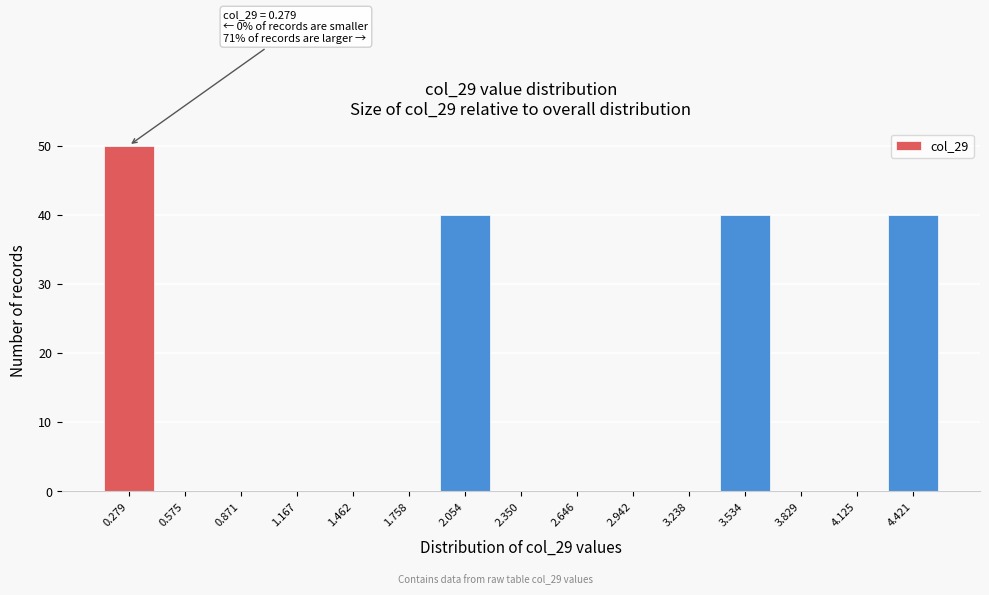

Reading right to left, what are all the values shown in this chart?

4.421=40	4.125=0	3.829=0	3.534=40	3.238=0	2.942=0	2.646=0	2.350=0	2.054=40	1.758=0	1.462=0	1.167=0	0.871=0	0.575=0	0.279=50